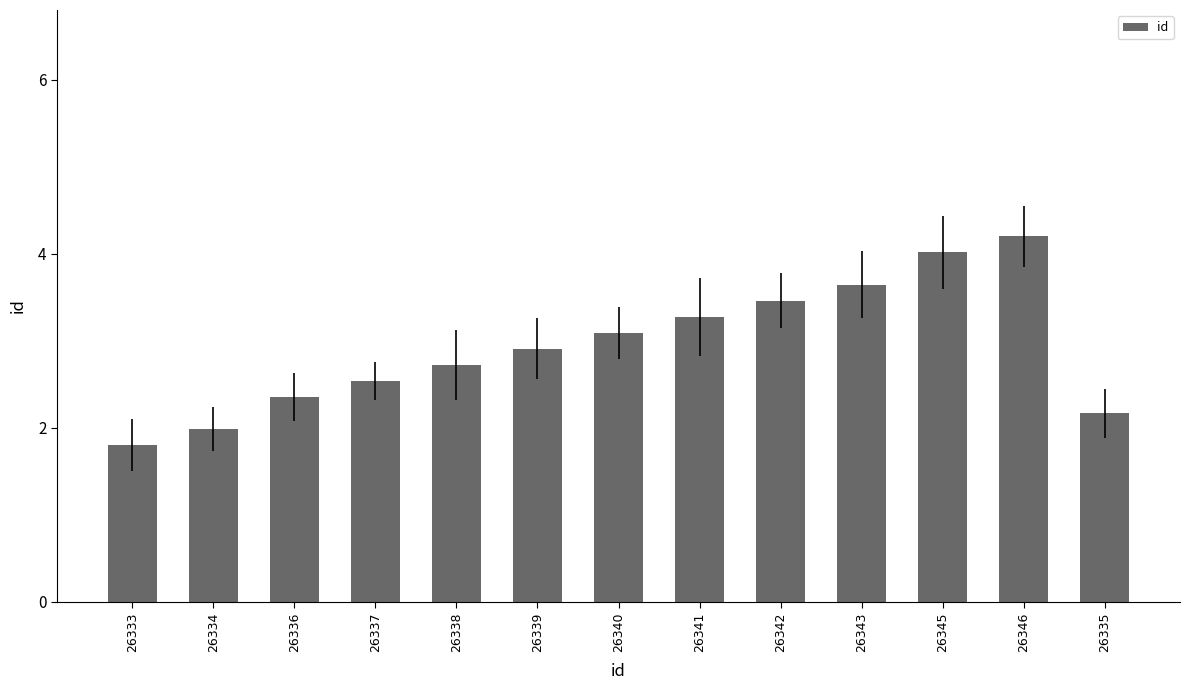

What is the change in value from 26334 to 26337?

+0.6